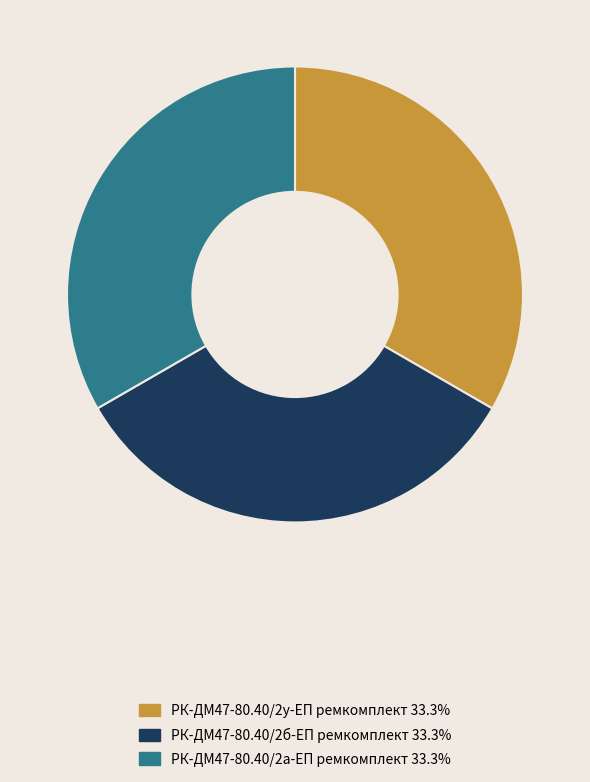

Does РК-ДМ47-80.40/2а-ЕП ремкомплект account for over 50% of the chart?

No